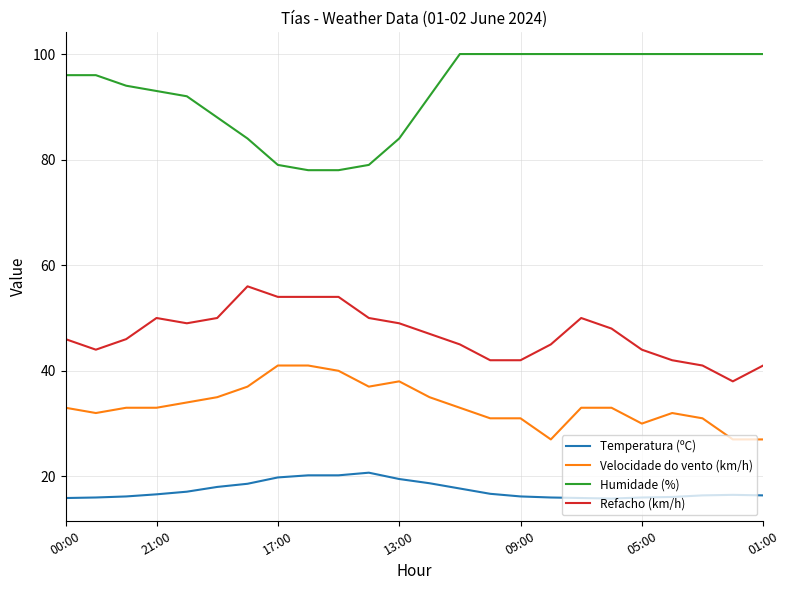

Which series has the largest total across all categories?

Humidade (%)